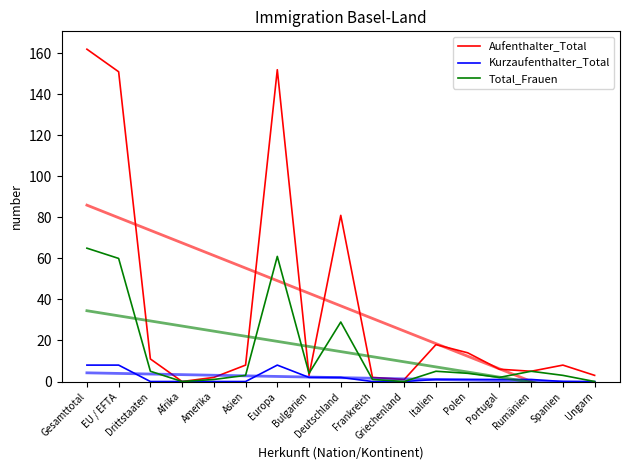

Is the value of Aufenthalter_Total at EU / EFTA greater than the value of Total_Frauen at Afrika?

Yes